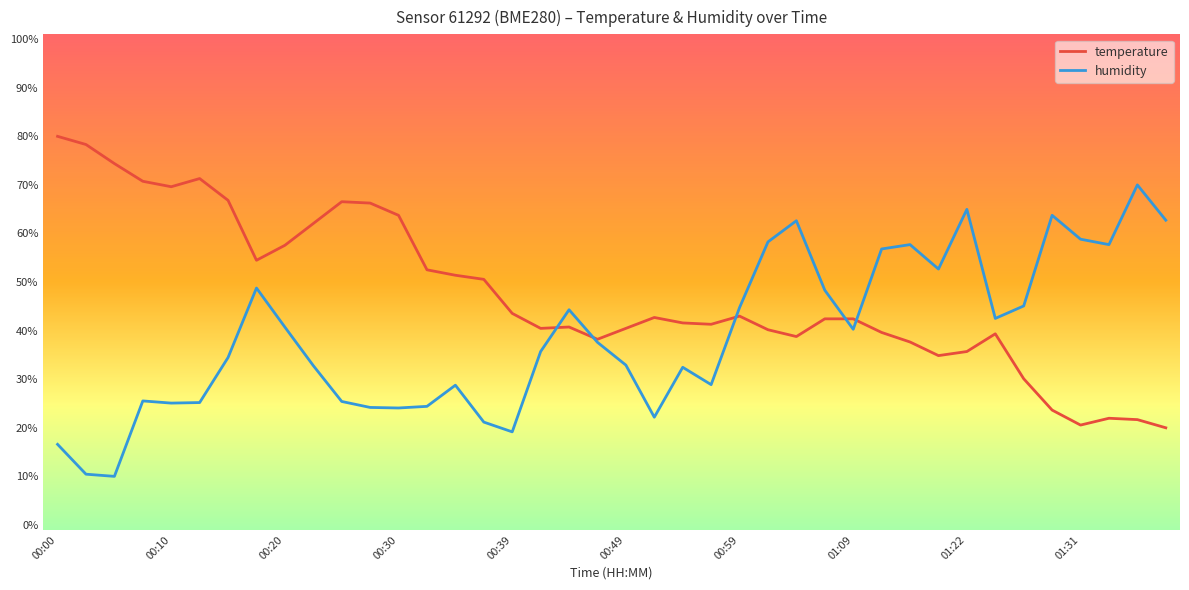

What is the minimum value for temperature?

20.0